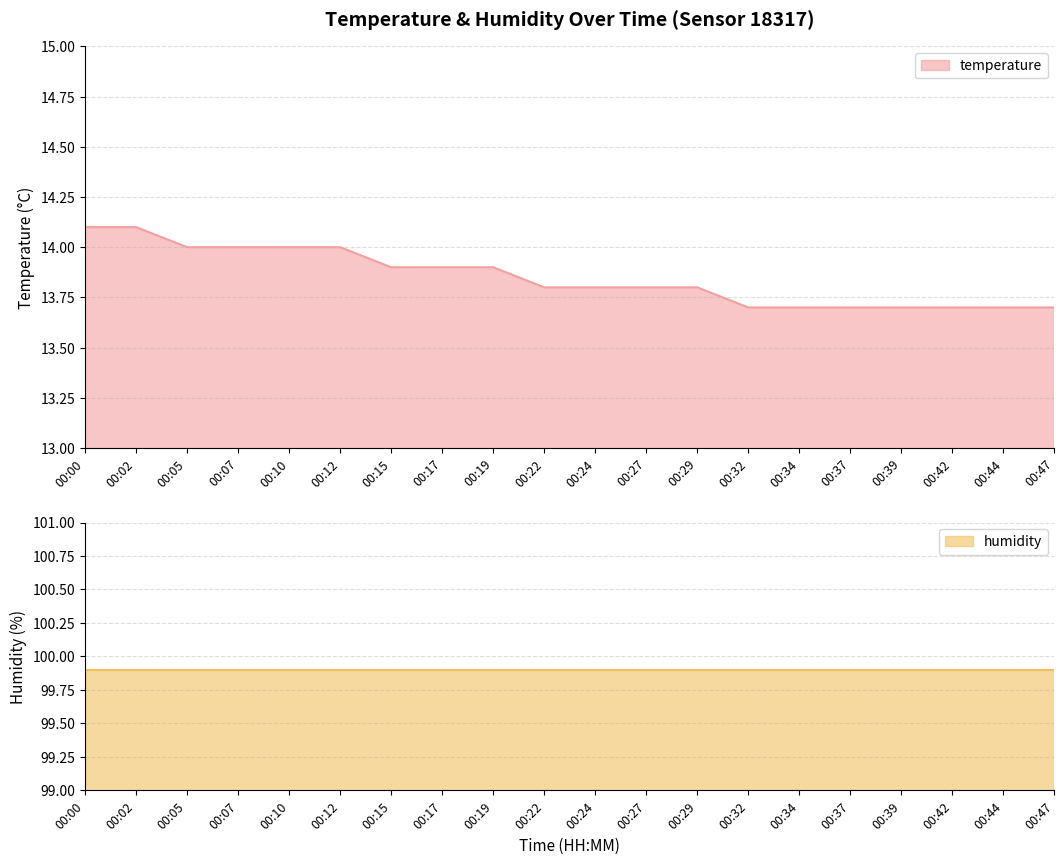

What is the average value?

13.8